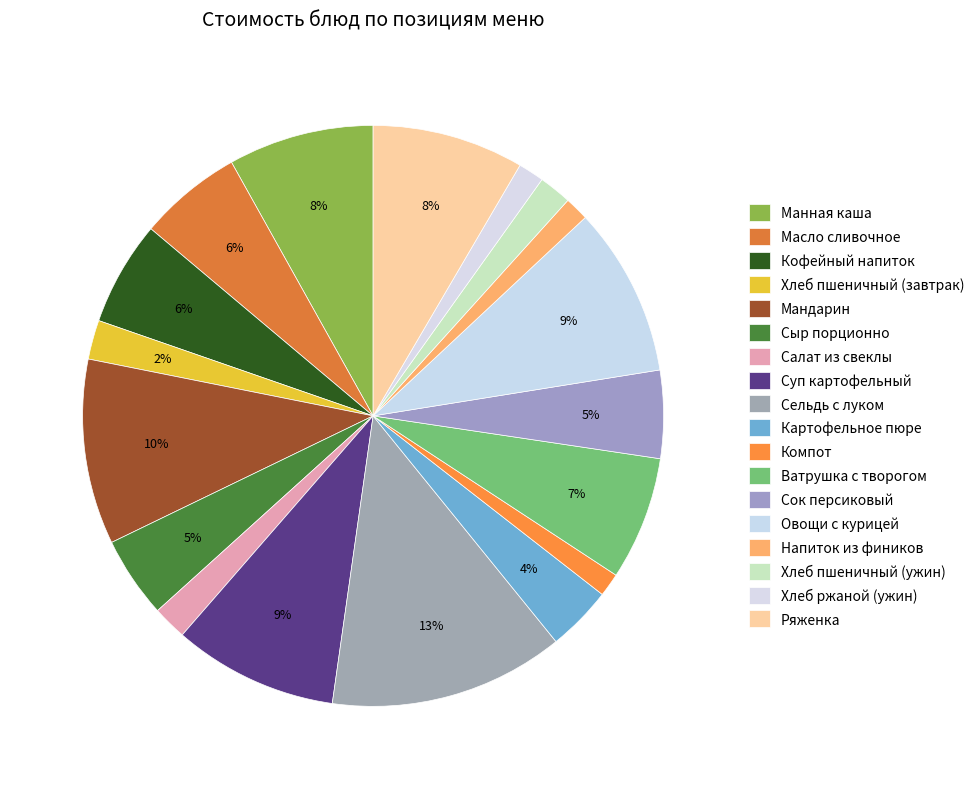

Between Картофельное пюре and Сок персиковый, which is larger?

Сок персиковый